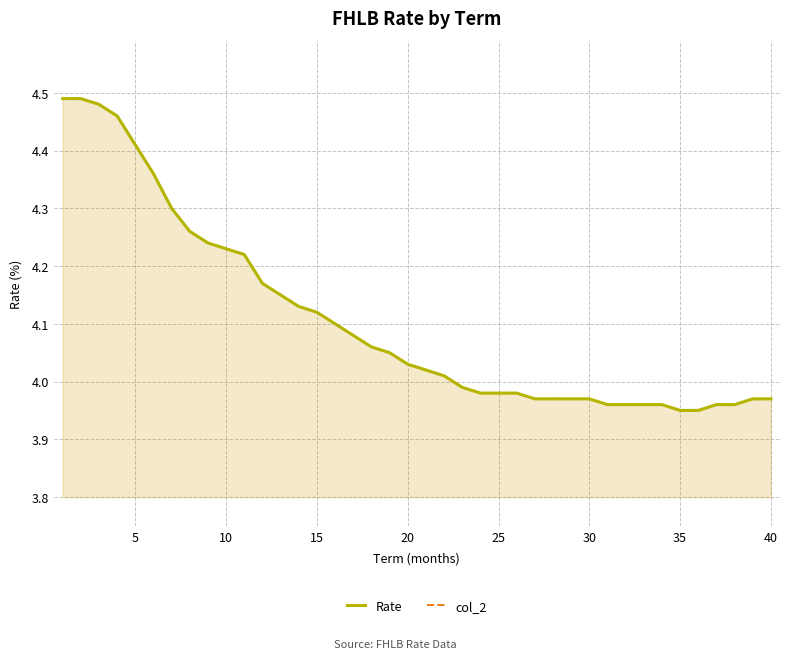

Reading right to left, transcribe all the data shown in this chart.

Rate: 4.0	4.0	4.0	4.0	4.0	4.0	4.0	4.0	4.0	4.0	4.0	4.0	4.0	4.0	4.0	4.0	4.0	4.0	4.0	4.0	4.0	4.0	4.1	4.1	4.1	4.1	4.1	4.2	4.2	4.2	4.2	4.2	4.3	4.3	4.4	4.4	4.5	4.5	4.5	4.5
col_2: 4.0	4.0	4.0	4.0	4.0	4.0	4.0	4.0	4.0	4.0	4.0	4.0	4.0	4.0	4.0	4.0	4.0	4.0	4.0	4.0	4.0	4.0	4.1	4.1	4.1	4.1	4.1	4.2	4.2	4.2	4.2	4.2	4.3	4.3	4.4	4.4	4.5	4.5	4.5	4.5